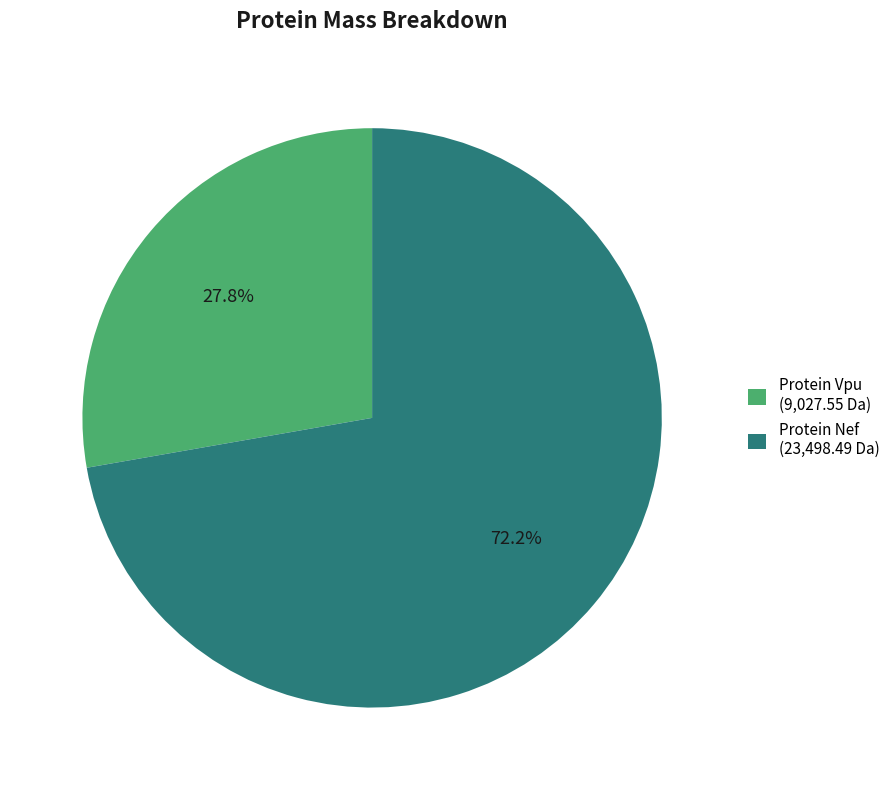

How many segments does this pie chart have?

2